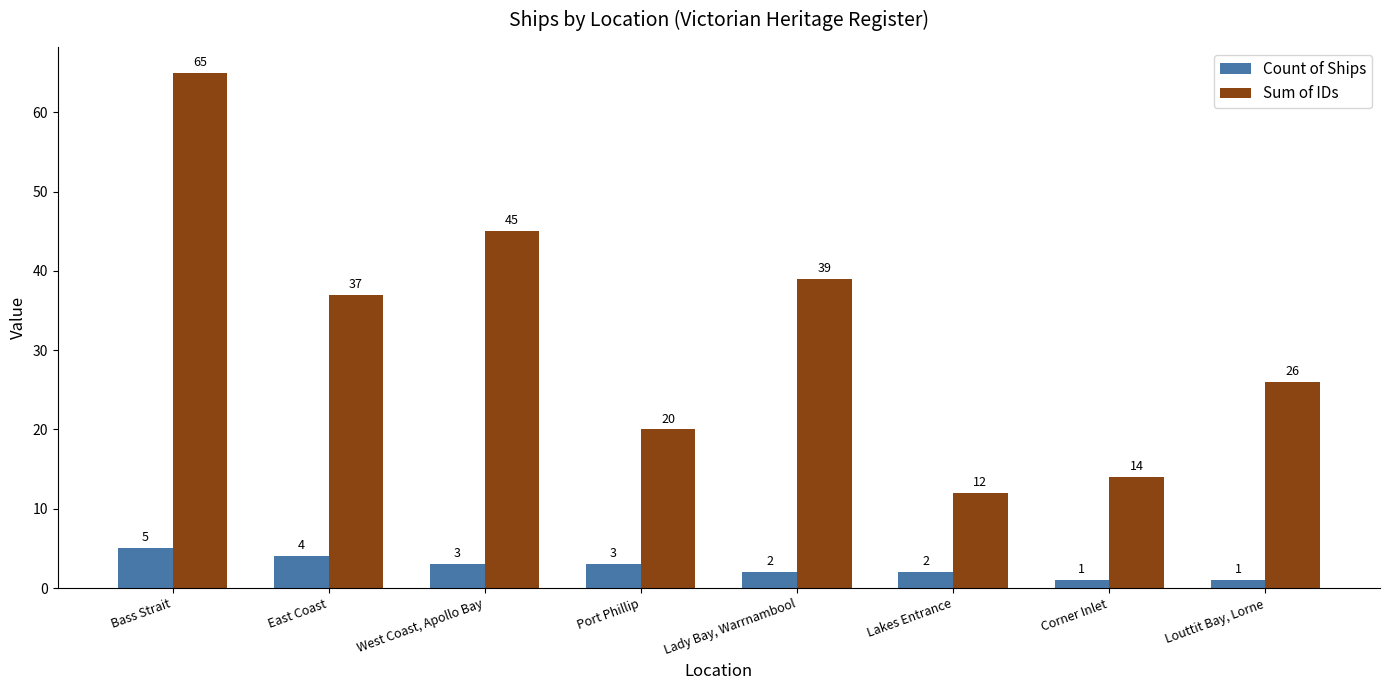

Reading right to left, extract all data points from this chart.

Count of Ships: Louttit Bay, Lorne=1	Corner Inlet=1	Lakes Entrance=2	Lady Bay, Warrnambool=2	Port Phillip=3	West Coast, Apollo Bay=3	East Coast=4	Bass Strait=5
Sum of IDs: Louttit Bay, Lorne=26	Corner Inlet=14	Lakes Entrance=12	Lady Bay, Warrnambool=39	Port Phillip=20	West Coast, Apollo Bay=45	East Coast=37	Bass Strait=65